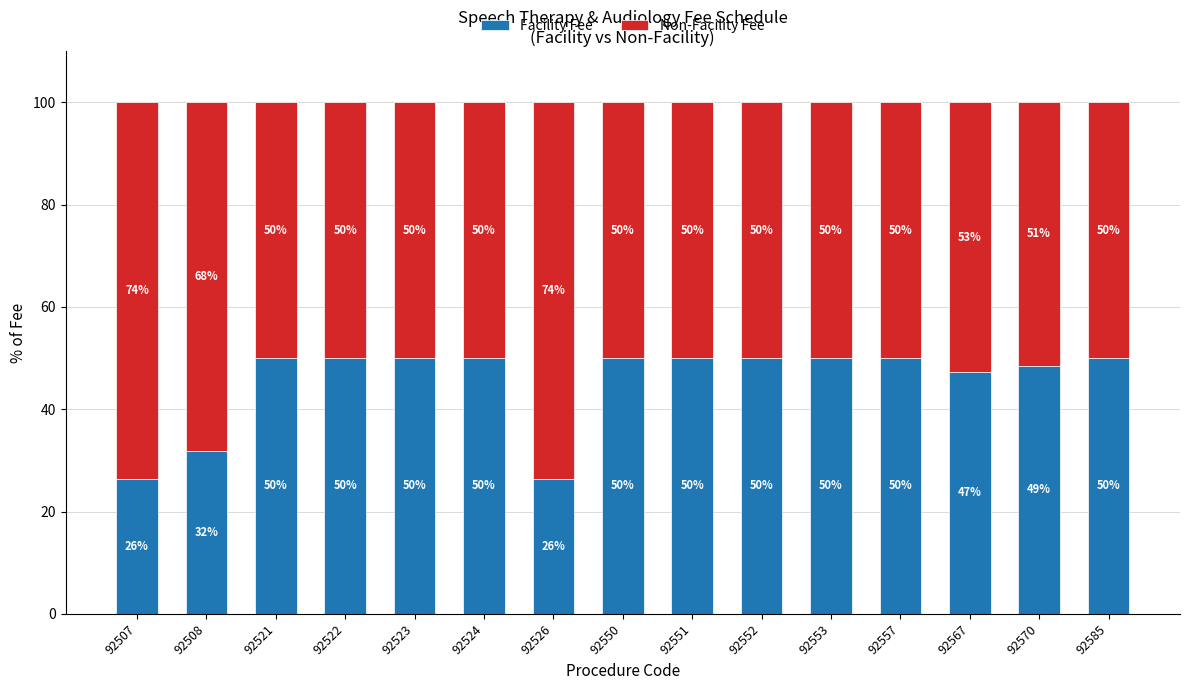

How many bars are there in total?

15